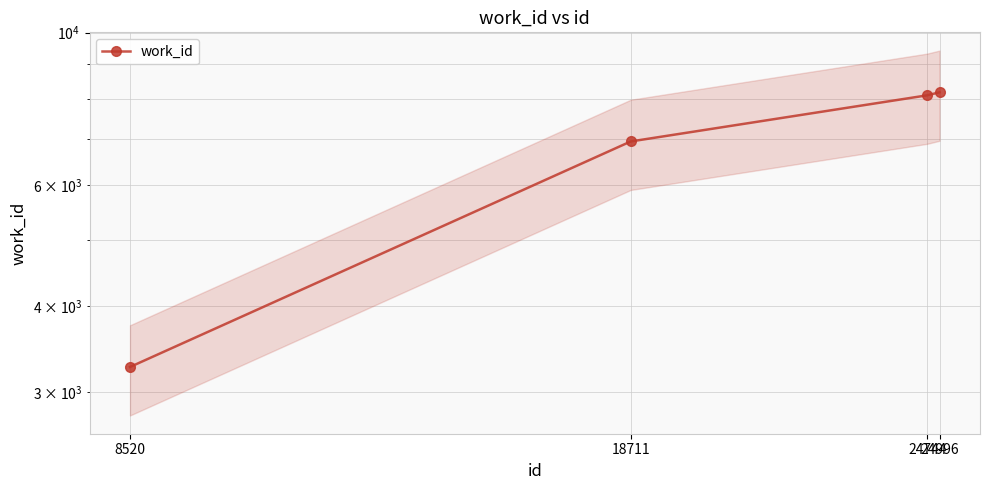

At which category does the chart reach its peak across all series?

24996